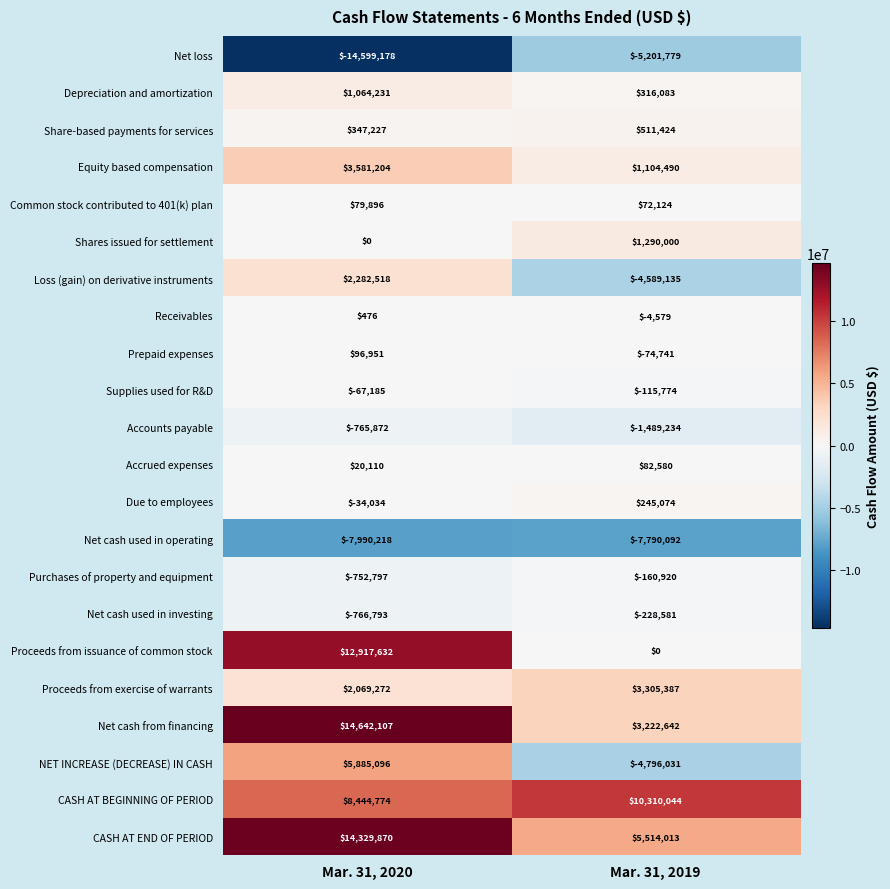

Rank the series by their maximum value, from highest to lowest.

Net cash from financing, CASH AT END OF PERIOD, Proceeds from issuance of common stock, CASH AT BEGINNING OF PERIOD, NET INCREASE (DECREASE) IN CASH, Equity based compensation, Proceeds from exercise of warrants, Loss (gain) on derivative instruments, Shares issued for settlement, Depreciation and amortization, Share-based payments for services, Due to employees, Prepaid expenses, Accrued expenses, Common stock contributed to 401(k) plan, Receivables, Supplies used for R&D, Purchases of property and equipment, Net cash used in investing, Accounts payable, Net loss, Net cash used in operating